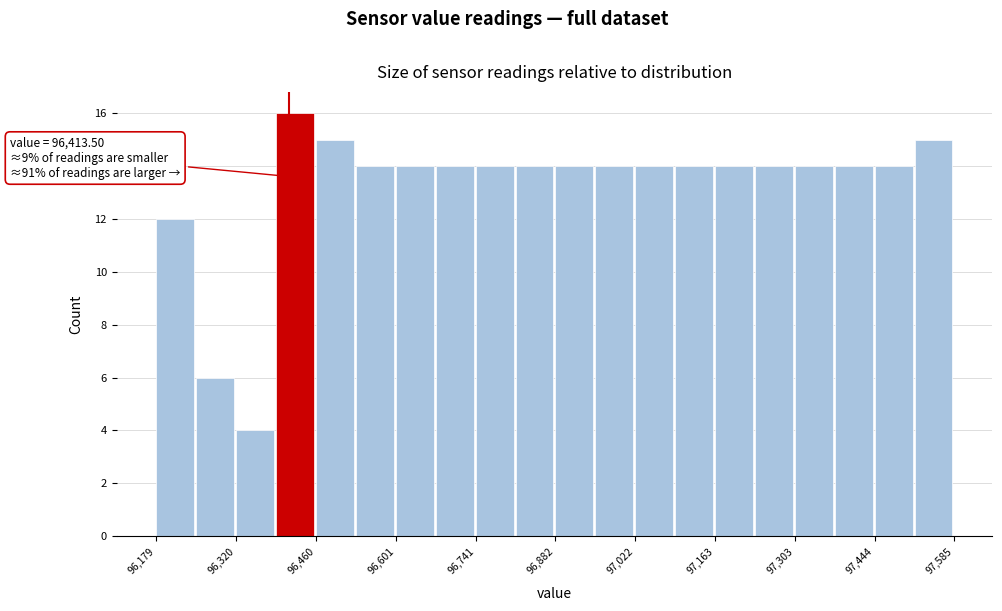

Around what value on the x-axis is the tallest bar? Give the approximate position of its centre, as read against the axis.

96420